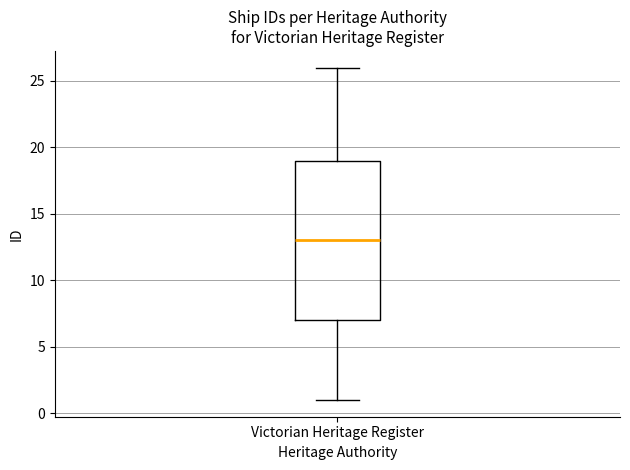

Read this box plot against the y-axis: the position of the median line, the range covered by the box, and the ends of both whiskers. The values are not printed on the chart, so give them approximately, as read against the axis.

median 13, box 7 to 19, whiskers 1 to 26